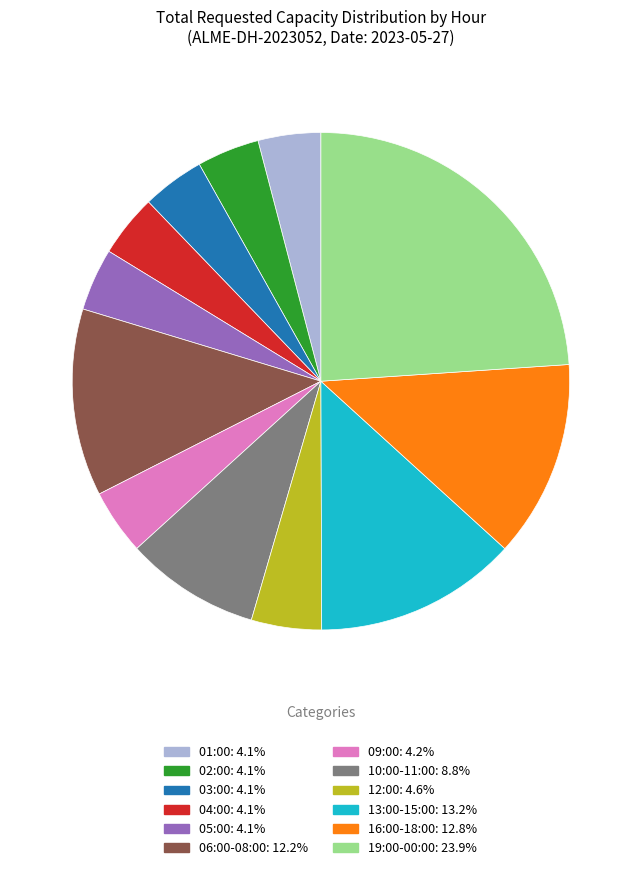

Does any single category account for the majority?

No